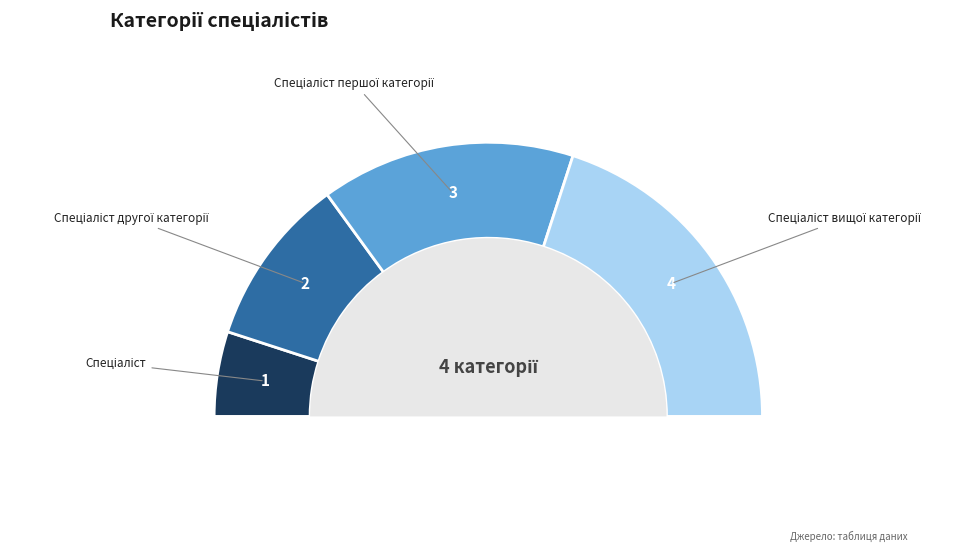

Which slice is the smallest?

Спеціаліст